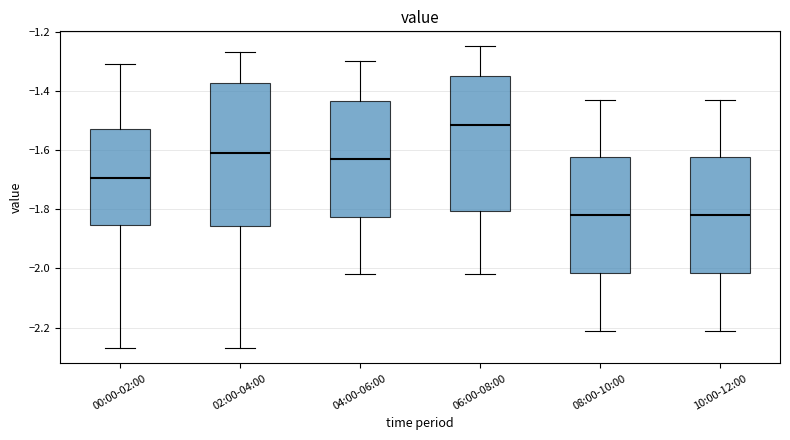

Comparing the boxes themselves (not the whiskers), which one is the tallest?

02:00-04:00